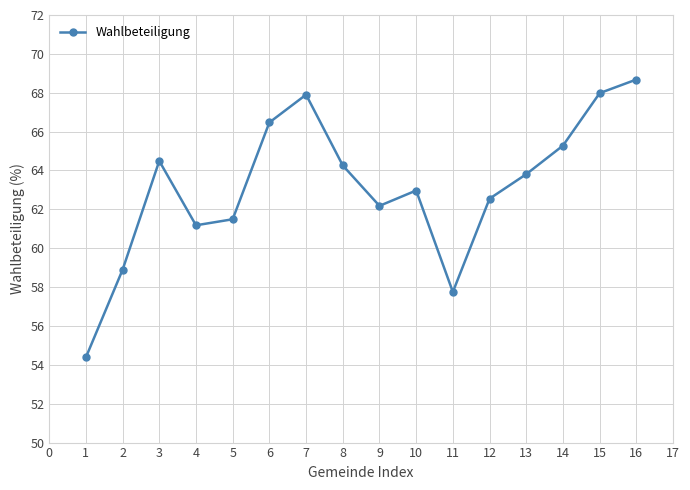

The value at 9 is 12.9. True or false?

False